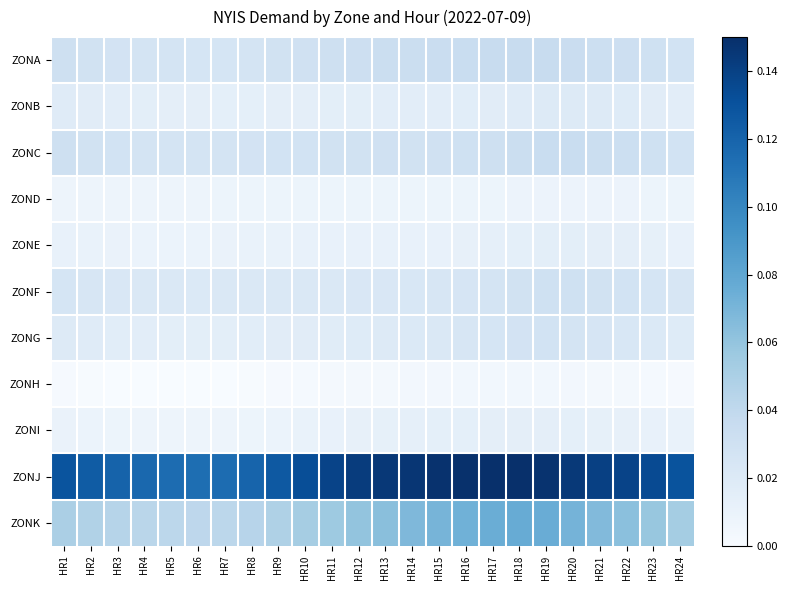

Which series has the largest total across all categories?

ZONJ